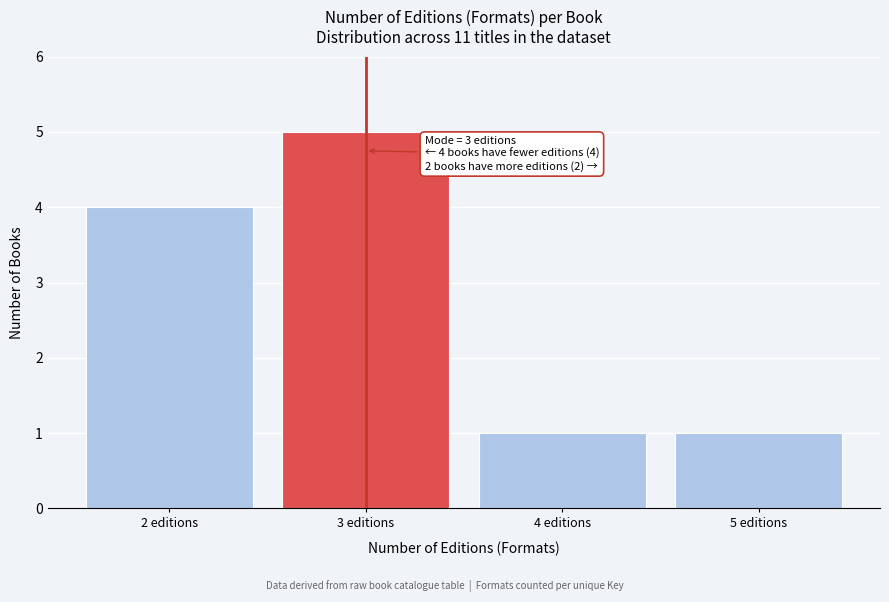

Reading right to left, list all the values displayed in this chart.

1	1	5	4